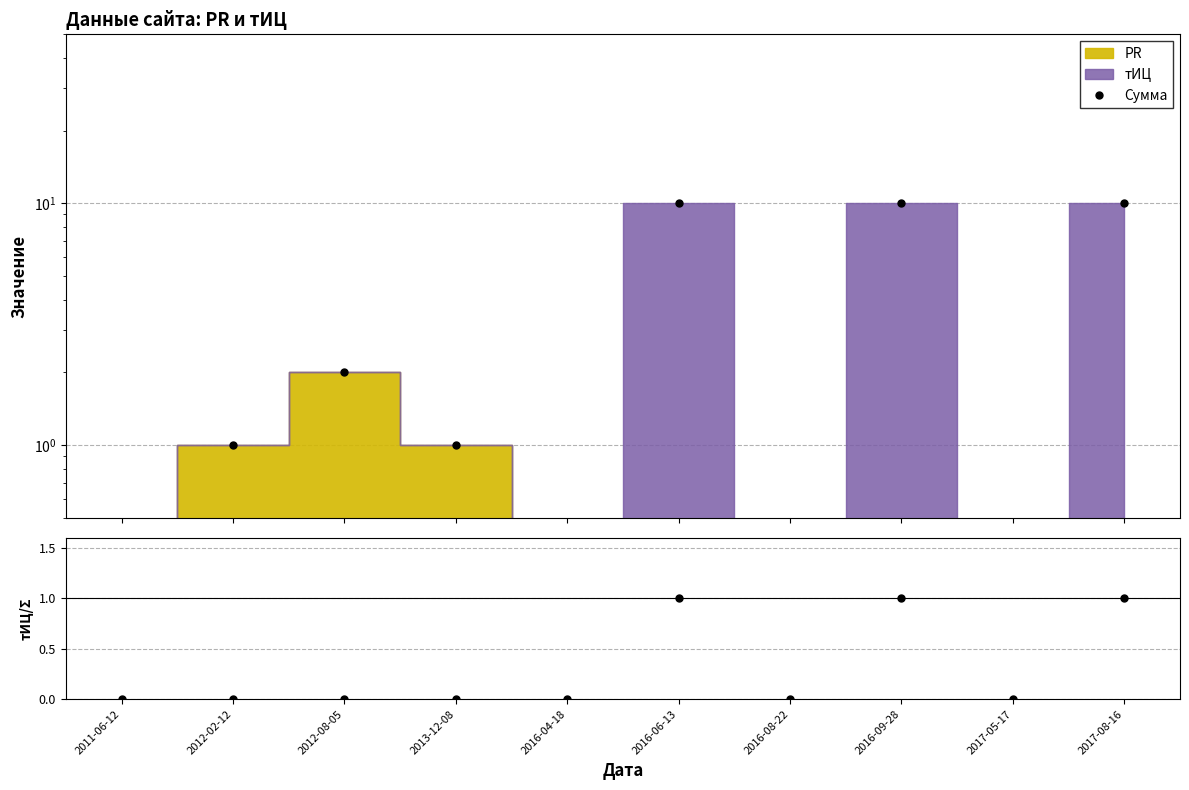

How many data points in тИЦ/(PR+тИЦ) are above 0?

3